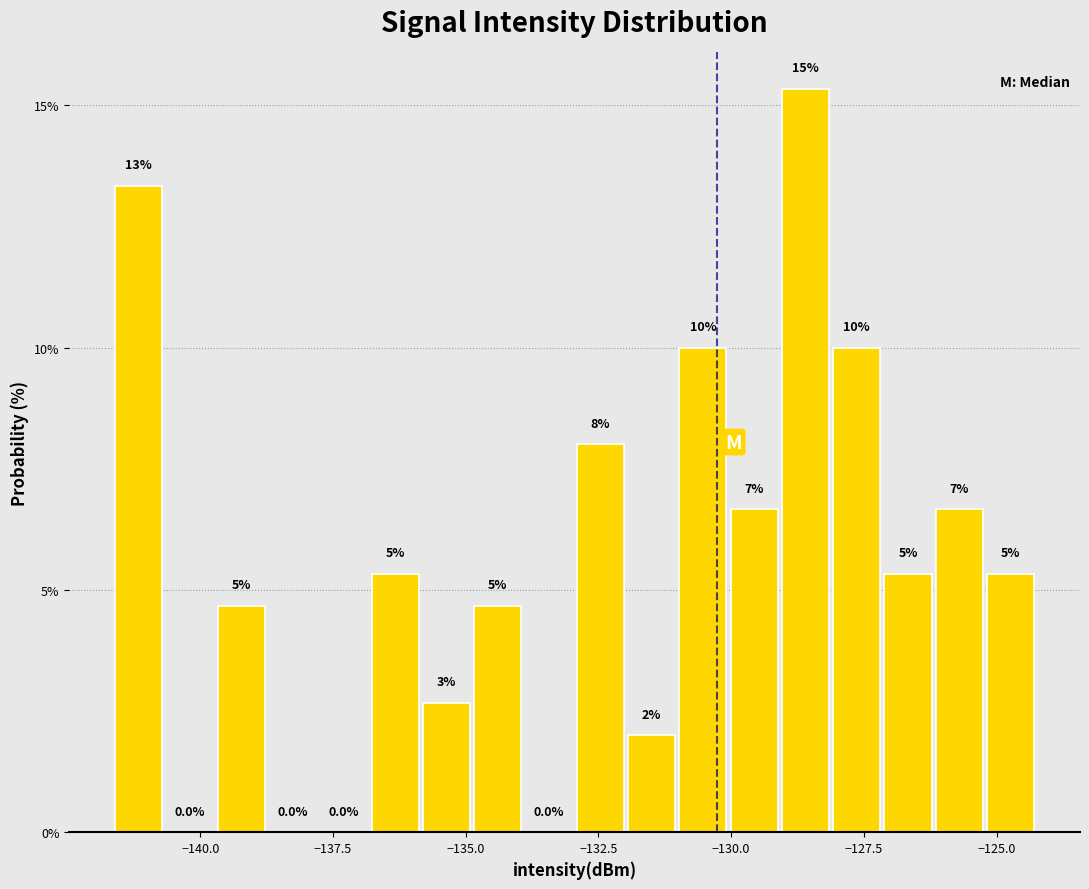

Around what value on the x-axis is the tallest bar? Give the approximate position of its centre, as read against the axis.

-128.5